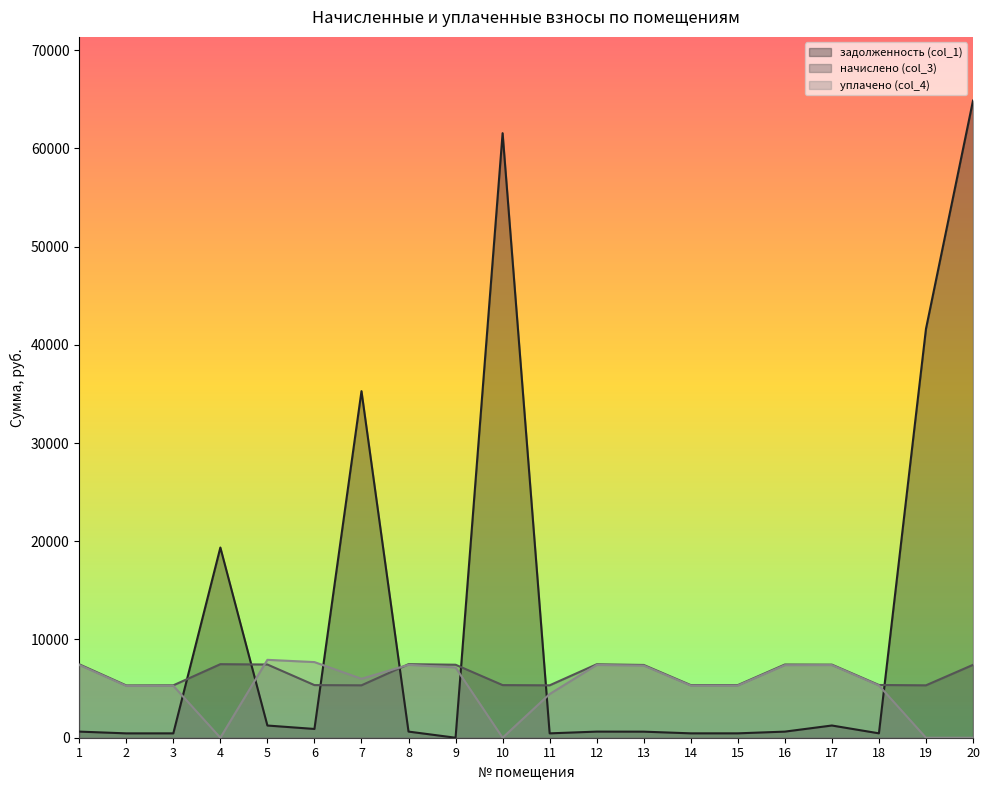

How many intersections are there between начислено (col_3) and уплачено (col_4)?

2